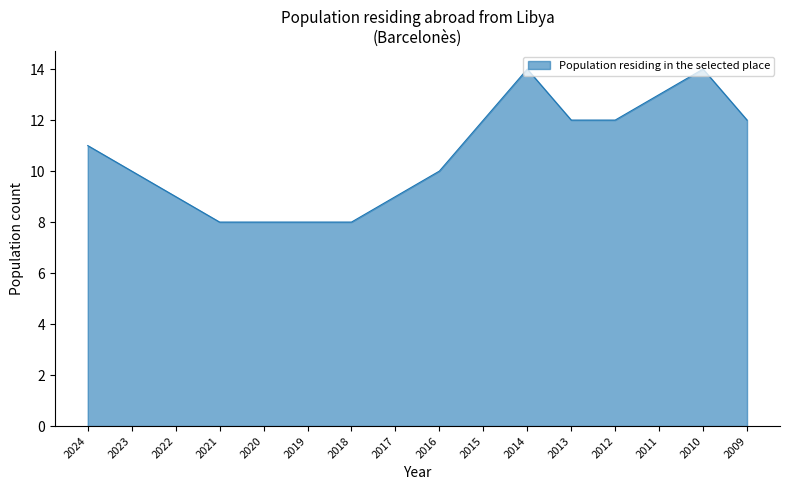

What is the average value?

11